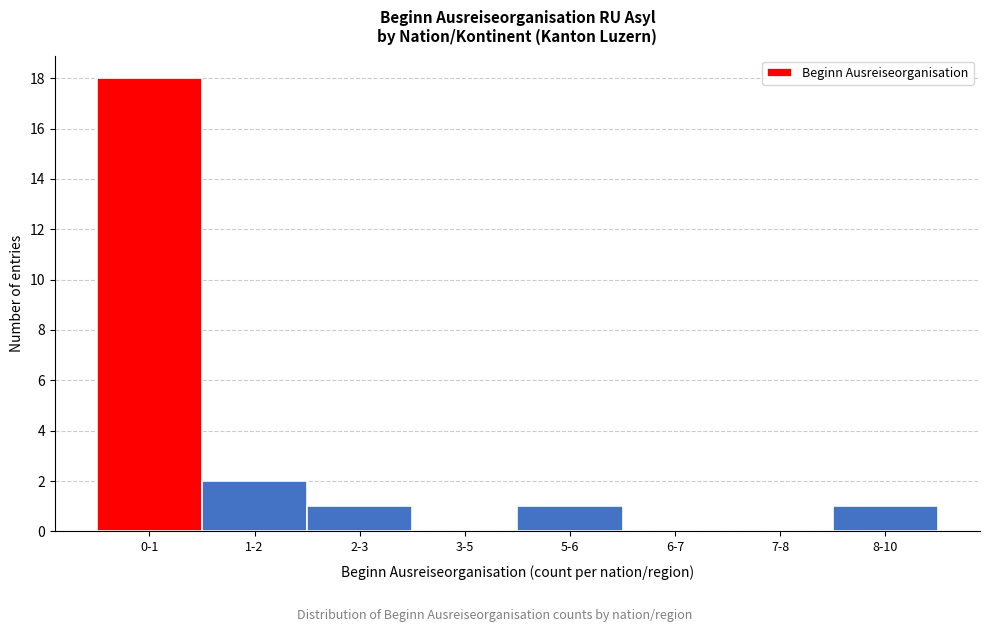

Reading right to left, list all the values displayed in this chart.

8-10=1	7-8=0	6-7=0	5-6=1	3-5=0	2-3=1	1-2=2	0-1=18